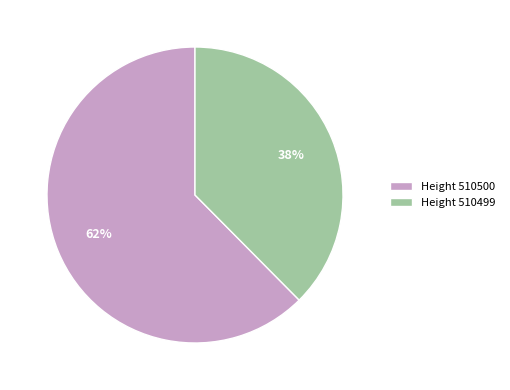

Which category has the biggest portion of the pie?

Height 510500